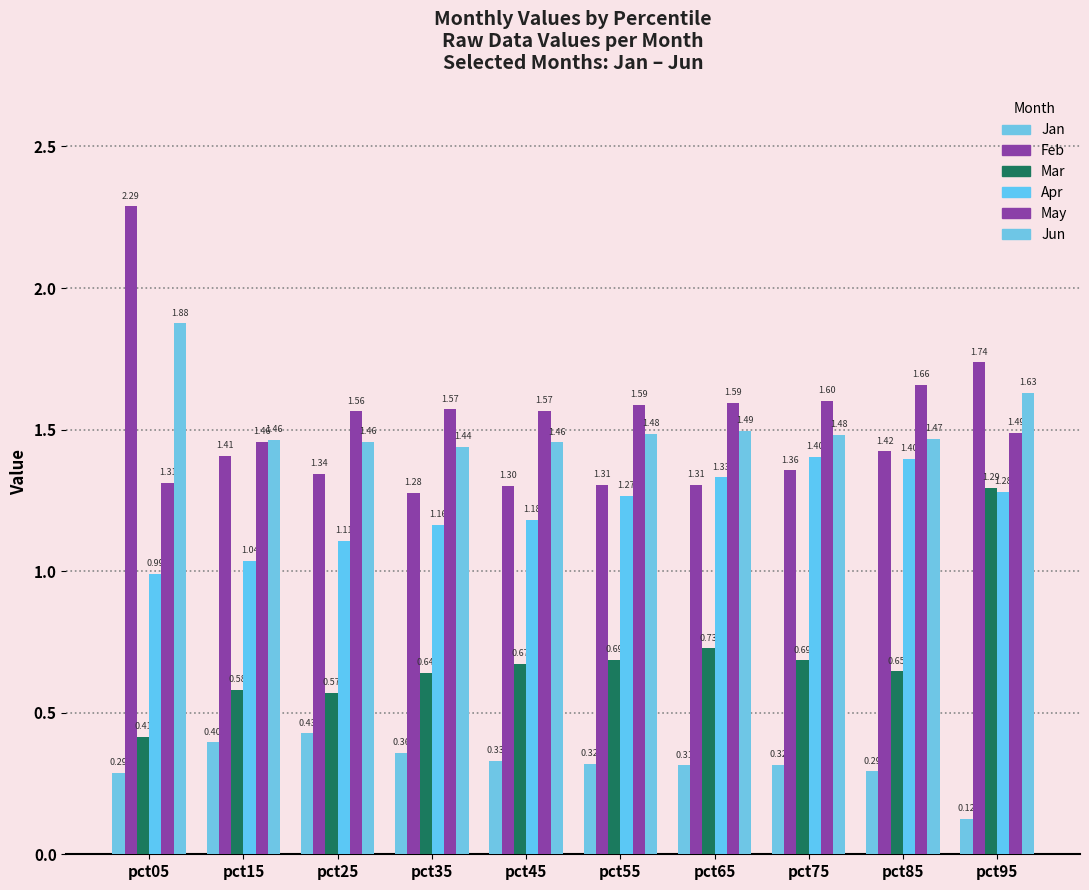

What is the sum of the Jan values at pct65 and pct15?

0.7